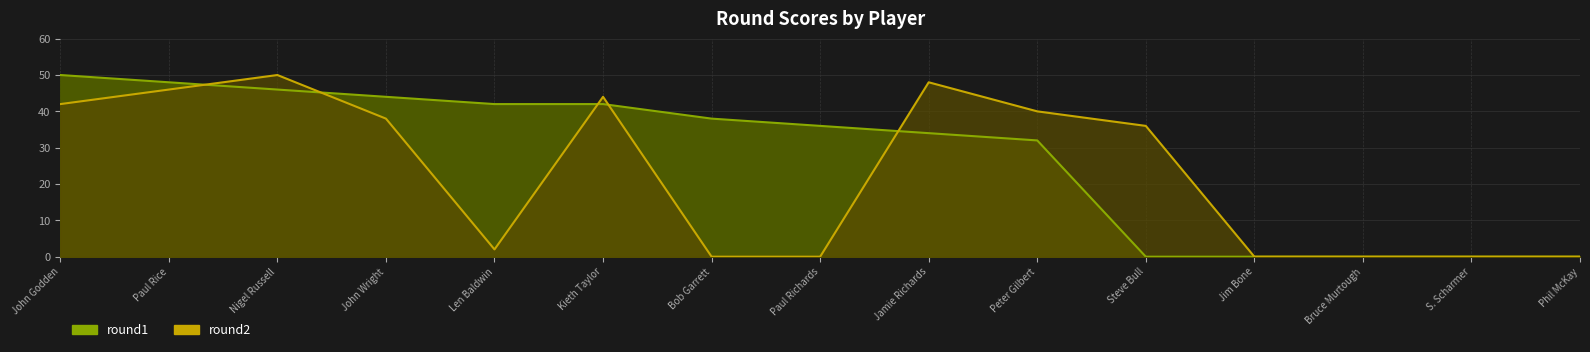

Reading left to right, what are all the values shown in this chart?

round1 line: John Godden=50	Paul Rice=48	Nigel Russell=46	John Wright=44	Len Baldwin=42	Kieth Taylor=42	Bob Garrett=38	Paul Richards=36	Jamie Richards=34	Peter Gilbert=32	Steve Bull=0	Jim Bone=0	Bruce Murtough=0	S. Scharmer=0	Phil McKay=0
round2 line: John Godden=42	Paul Rice=46	Nigel Russell=50	John Wright=38	Len Baldwin=2	Kieth Taylor=44	Bob Garrett=0	Paul Richards=0	Jamie Richards=48	Peter Gilbert=40	Steve Bull=36	Jim Bone=0	Bruce Murtough=0	S. Scharmer=0	Phil McKay=0